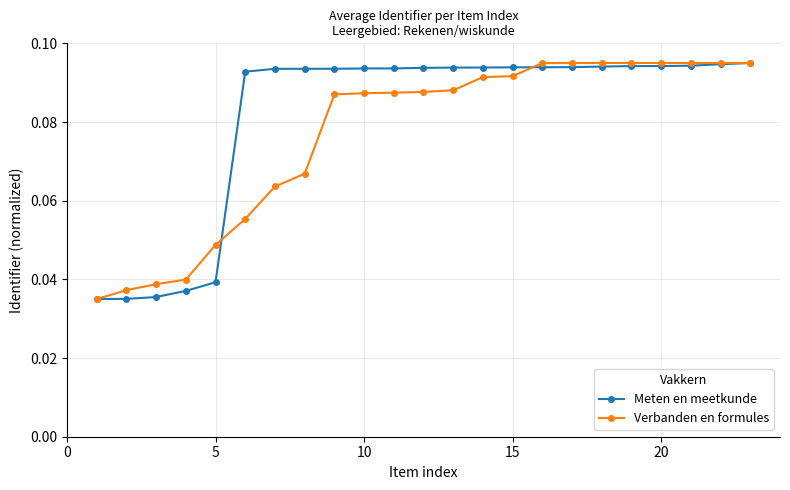

Rank the series by their average value, from highest to lowest.

Meten en meetkunde, Verbanden en formules